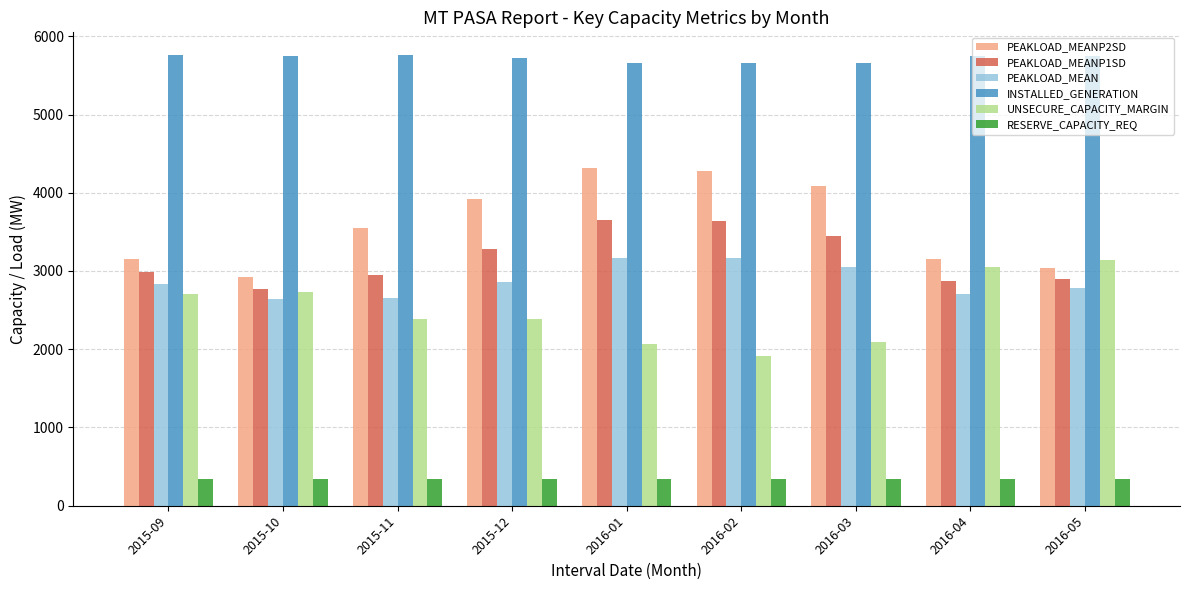

The PEAKLOAD_MEAN series shows 4324 at 2015-09. True or false?

False